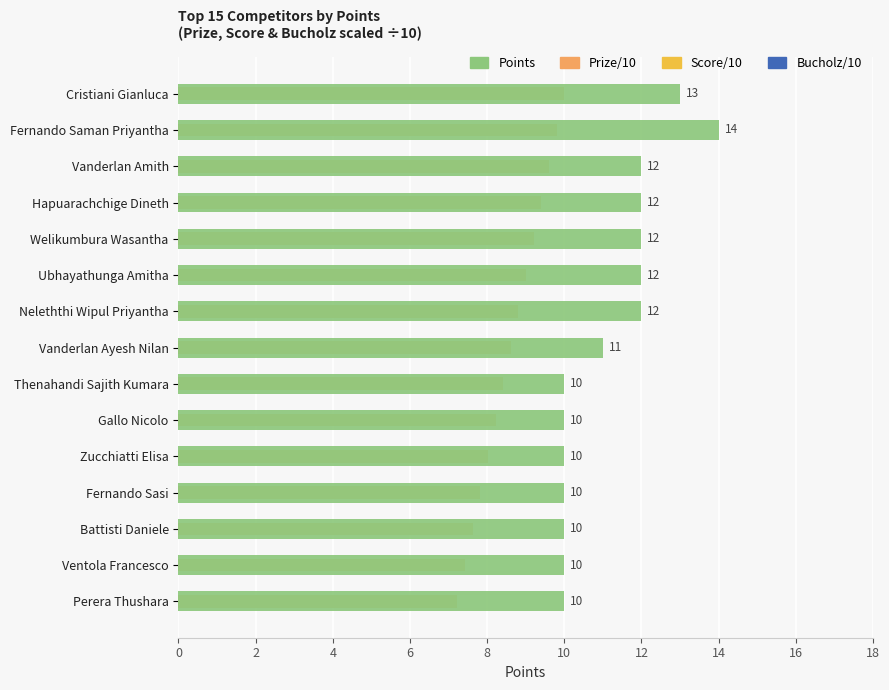

What is the average value of the Prize/10 series?

8.6